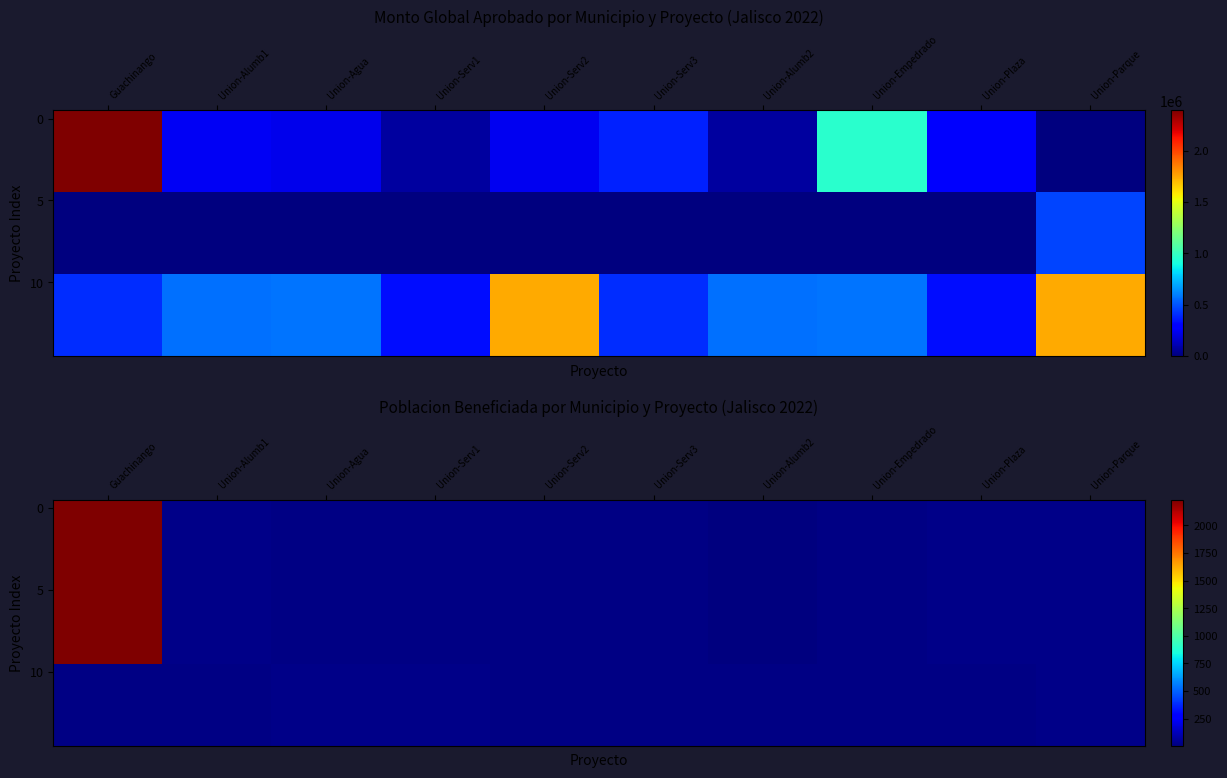

How many data points in 5 are above 20?

4